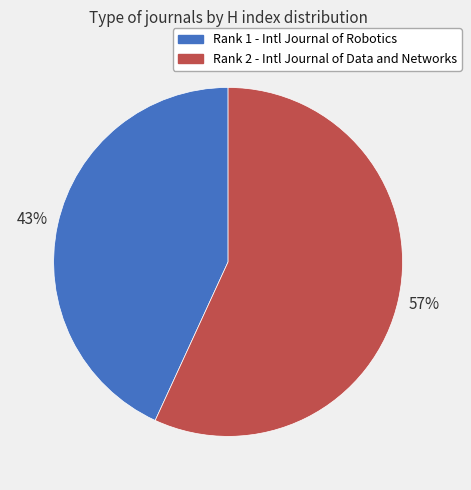

What is the smallest slice in the pie chart?

Rank 1 - Intl Journal of Robotics